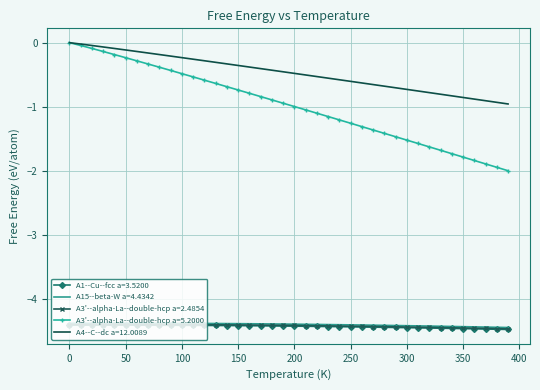

True or false: A15--beta-W a=4.4342 and A4--C--dc a=12.0089 cross at least once.

False